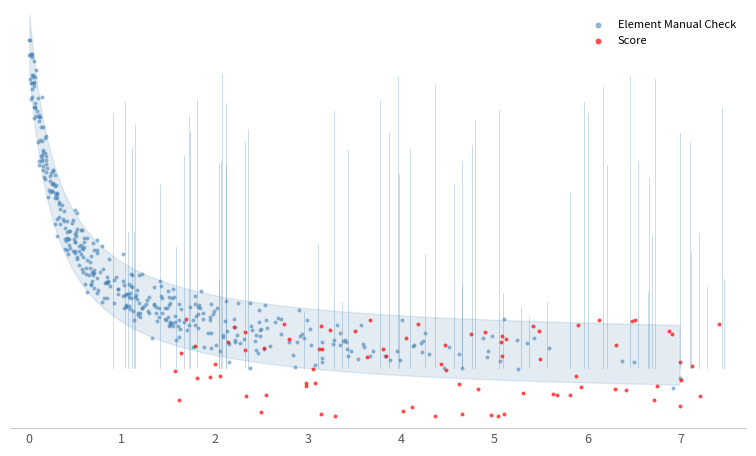

What are all the series names shown in the legend?

Element Manual Check, Score